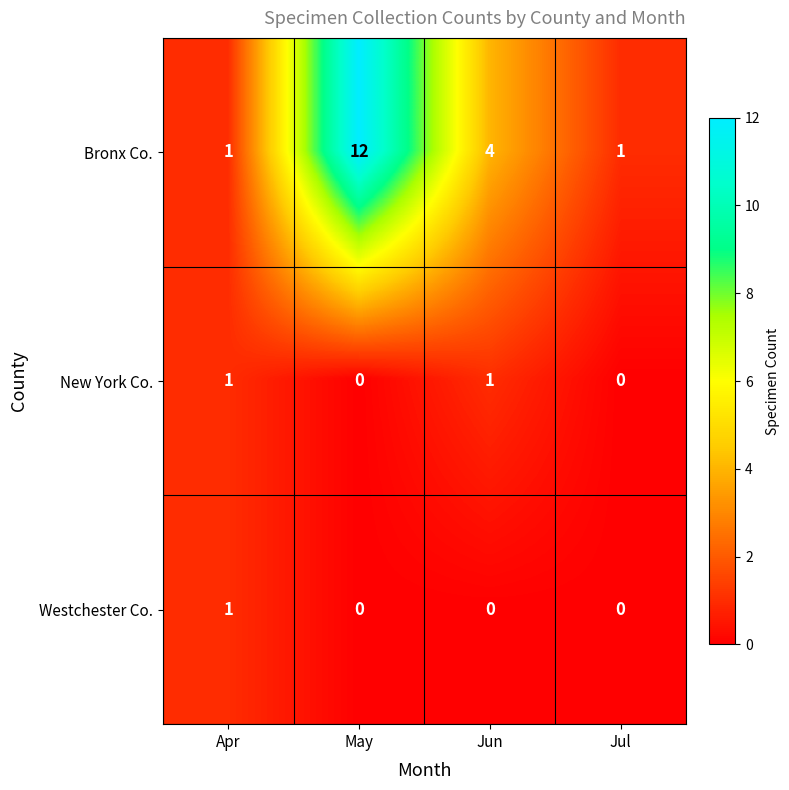

Which series has the widest spread of values?

Bronx Co.